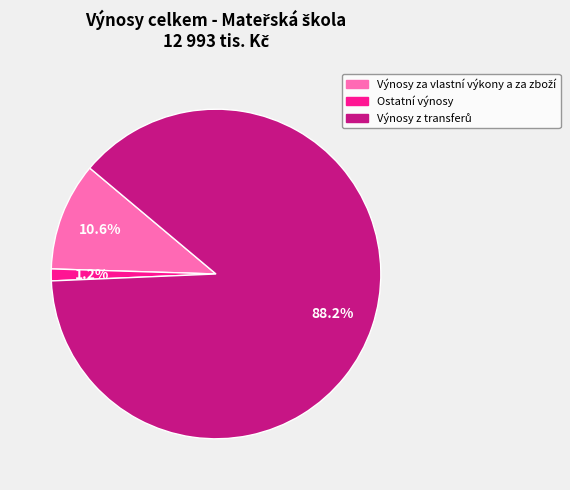

Is there a majority slice in this chart?

Yes